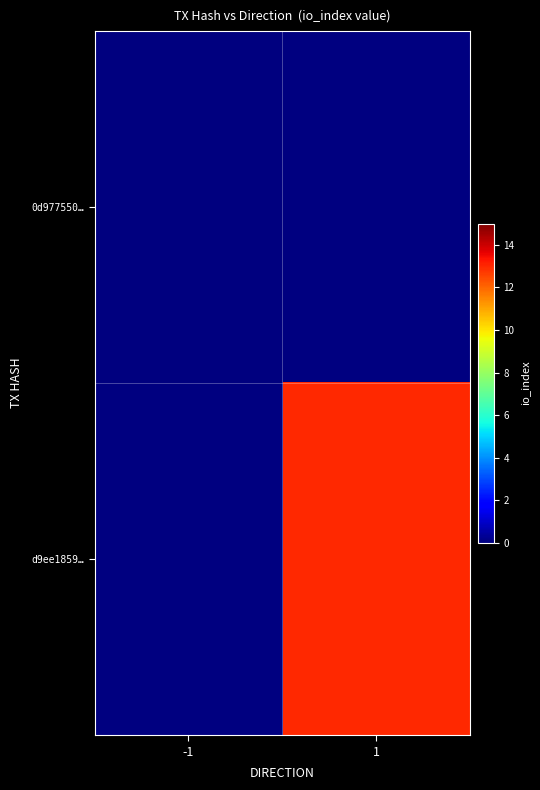

Rank the series by their average value, from highest to lowest.

0d977550…, d9ee1859…